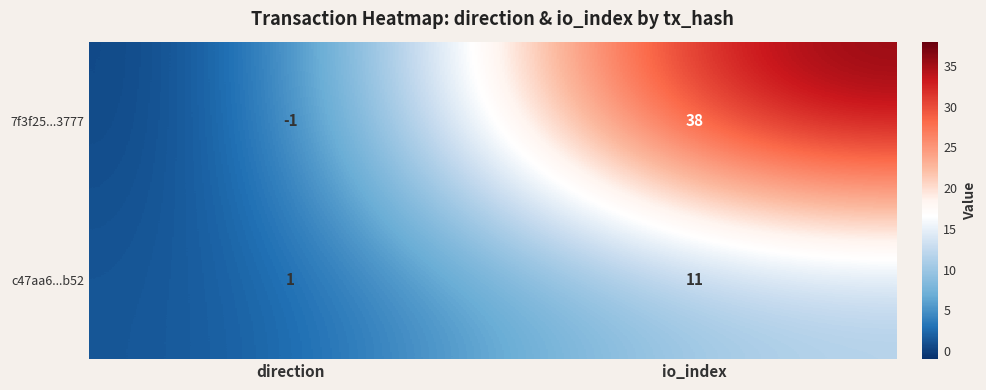

At how many categories does at least one series exceed 30?

1